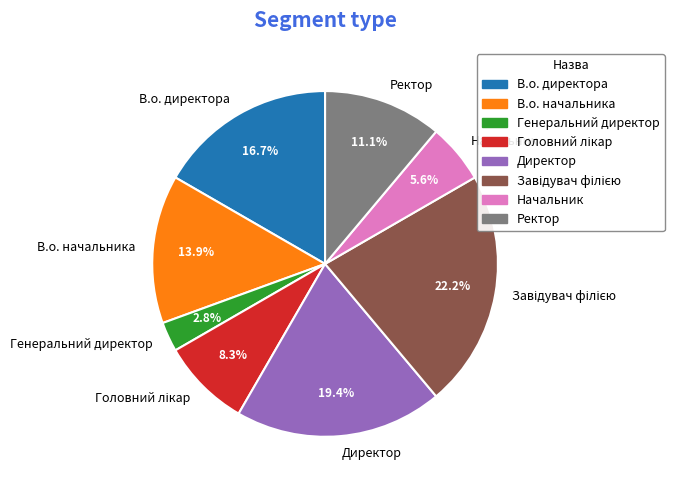

How many segments does this pie chart have?

8